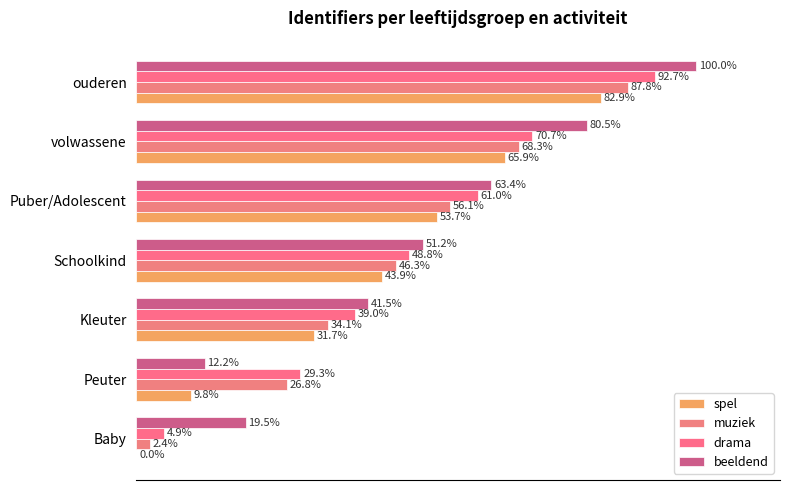

Which series has the widest spread of values?

drama